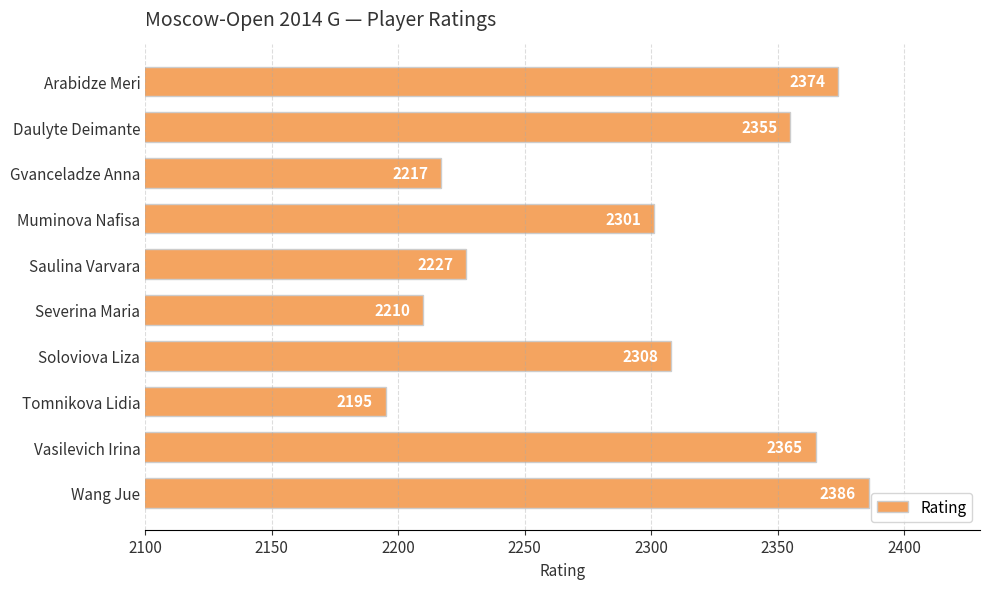

Which label corresponds to the largest value in the chart?

Wang Jue